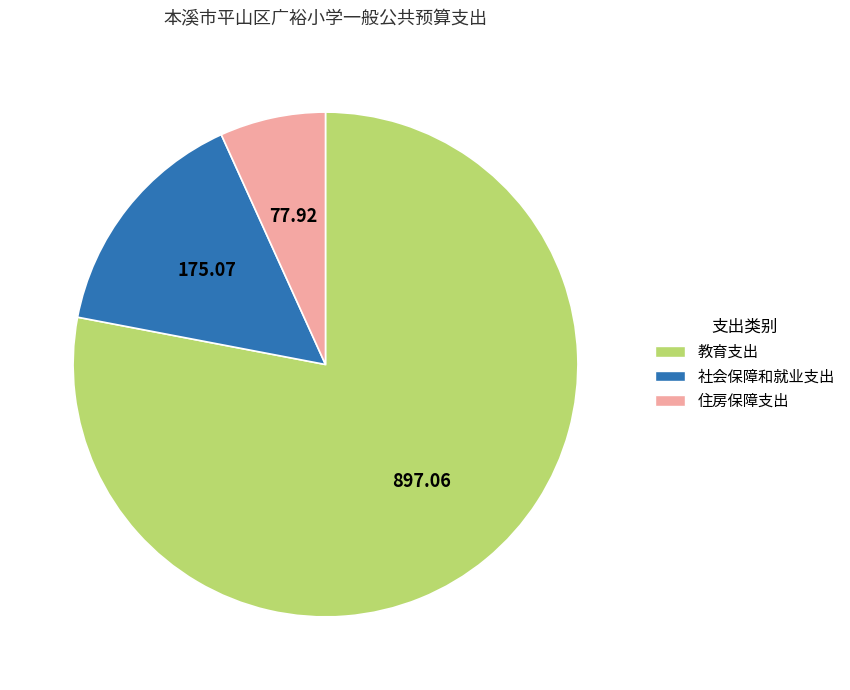

Approximately how many times larger is the value at 教育支出 compared to 住房保障支出?

11.5